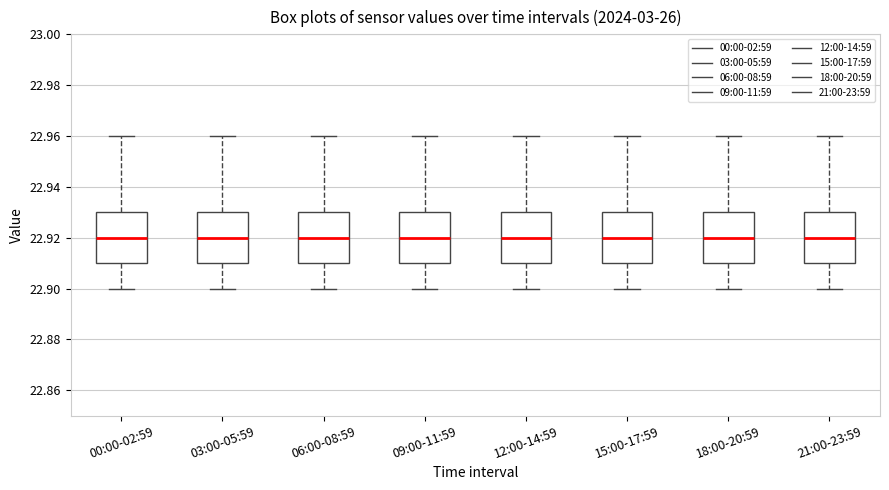

Reading left to right, read every box against the y-axis: the position of its median line, the range the box covers, and the ends of its whiskers. The values are not printed on the chart, so give them approximately, as read against the axis.

00:00-02:59: median 22.92, box 22.91 to 22.93, whiskers 22.90 to 22.96
03:00-05:59: median 22.92, box 22.91 to 22.93, whiskers 22.90 to 22.96
06:00-08:59: median 22.92, box 22.91 to 22.93, whiskers 22.90 to 22.96
09:00-11:59: median 22.92, box 22.91 to 22.93, whiskers 22.90 to 22.96
12:00-14:59: median 22.92, box 22.91 to 22.93, whiskers 22.90 to 22.96
15:00-17:59: median 22.92, box 22.91 to 22.93, whiskers 22.90 to 22.96
18:00-20:59: median 22.92, box 22.91 to 22.93, whiskers 22.90 to 22.96
21:00-23:59: median 22.92, box 22.91 to 22.93, whiskers 22.90 to 22.96